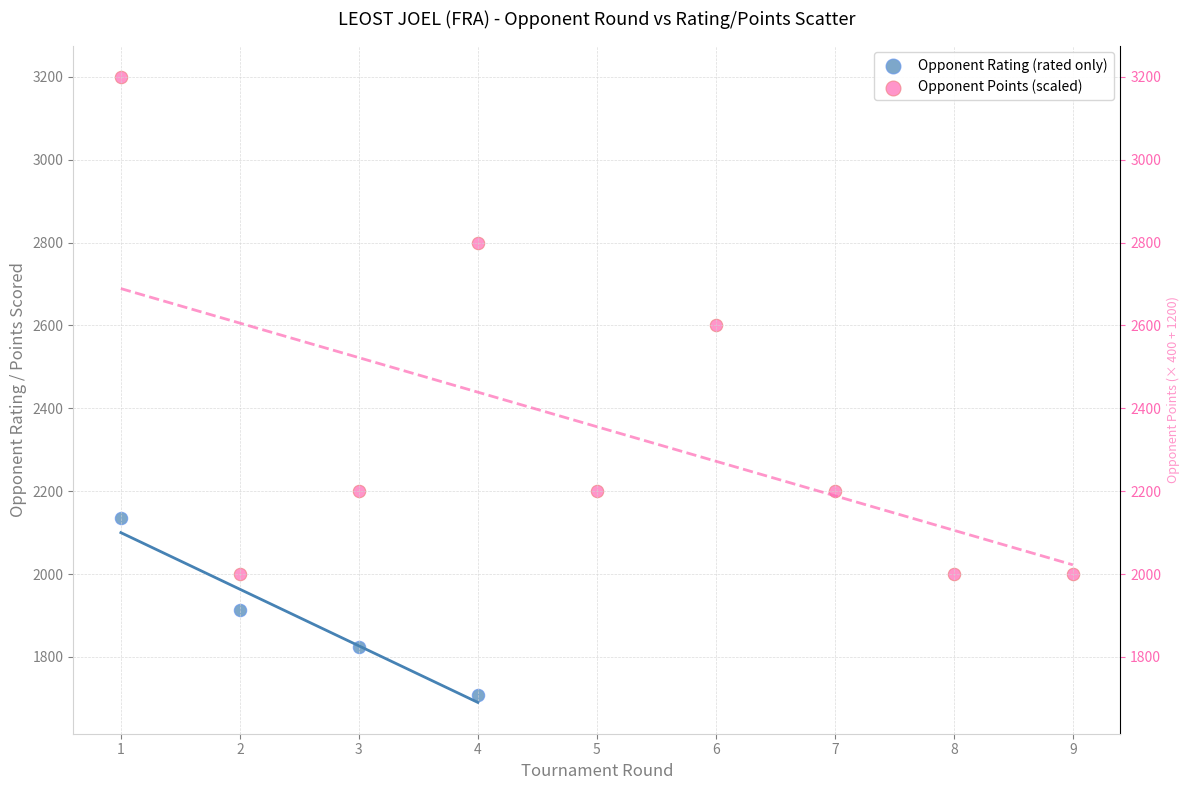

Which series has the widest spread of Y values?

Opponent Points (scaled)